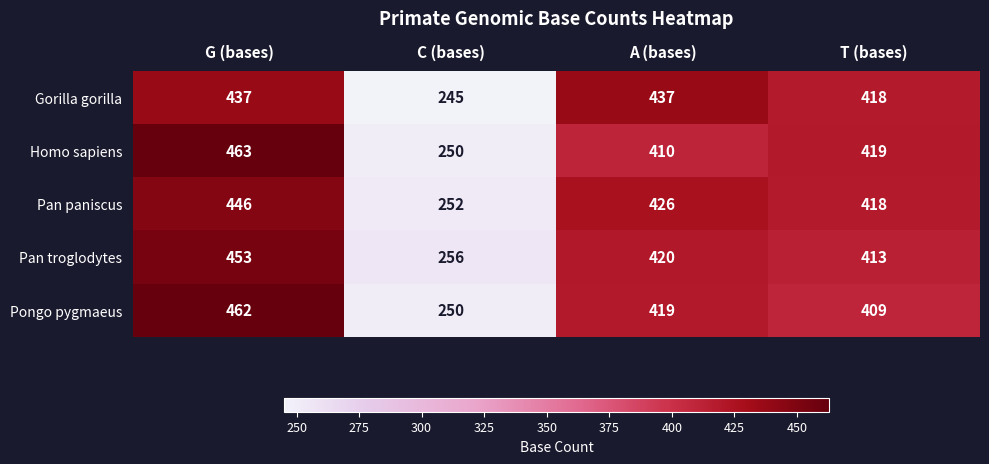

At which category is the sum across all series the highest?

G (bases)